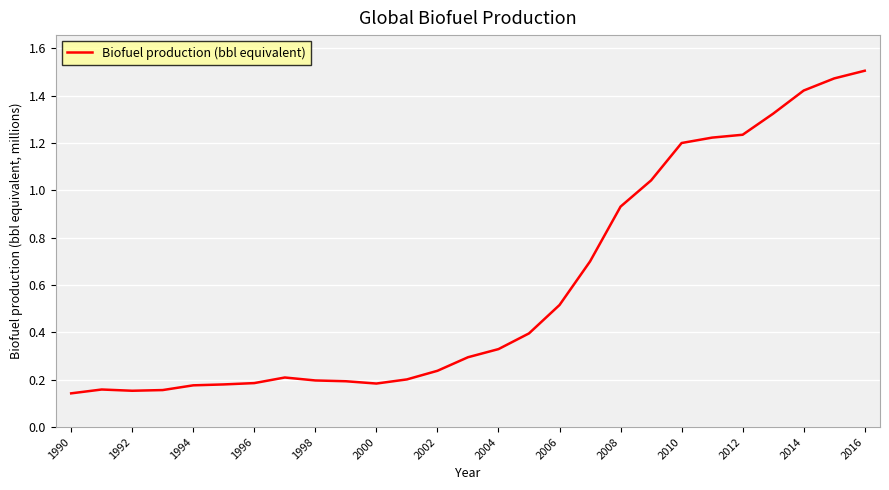

How many lines are shown in the chart?

1